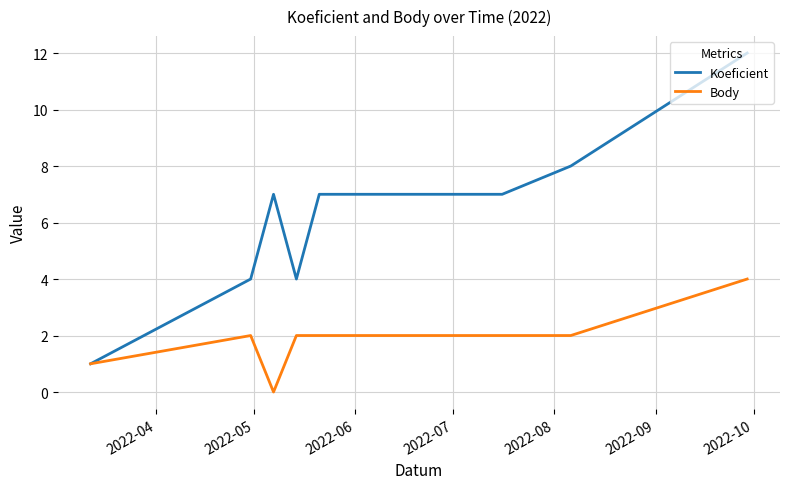

What is the greatest value displayed?

12